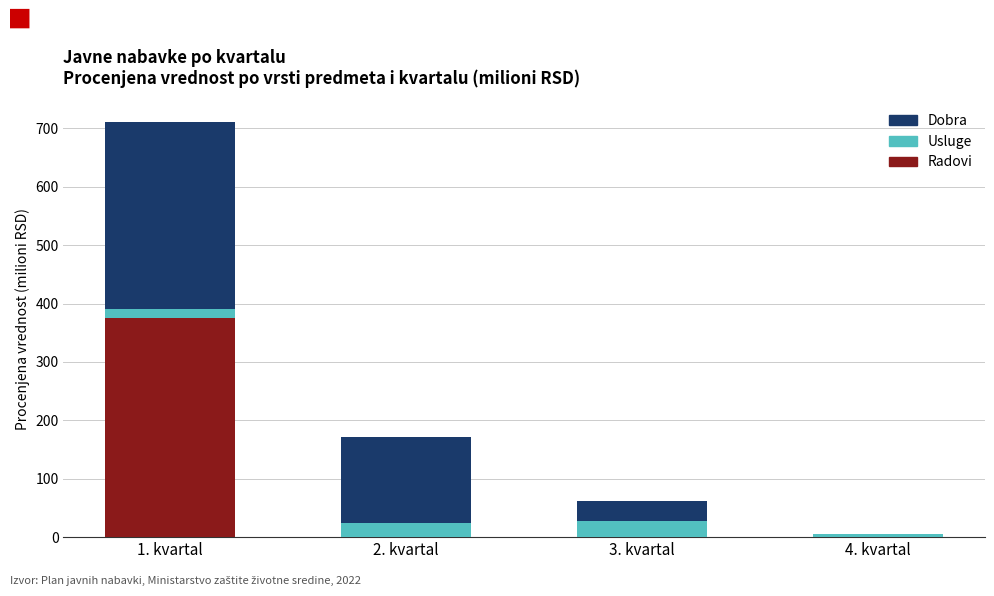

At which label does Radovi reach its peak?

1. kvartal